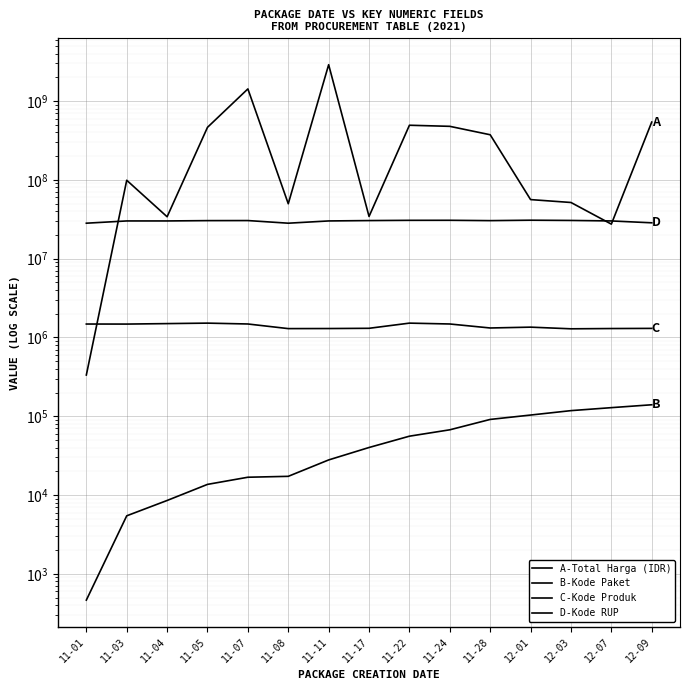

How many lines are shown in the chart?

4